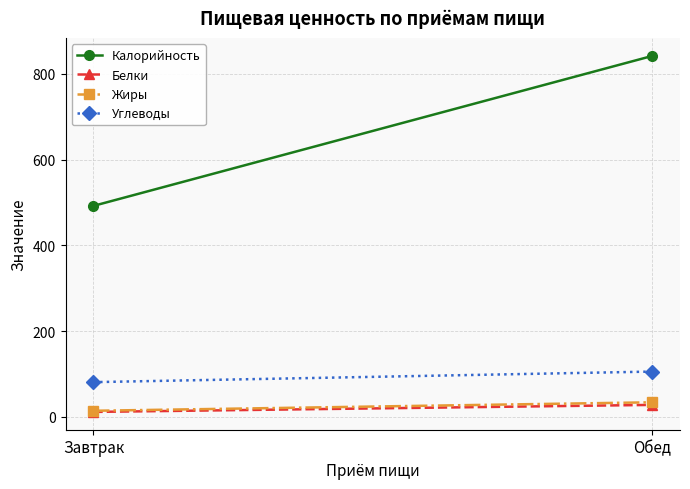

Which category has the highest value in the Жиры series?

Обед